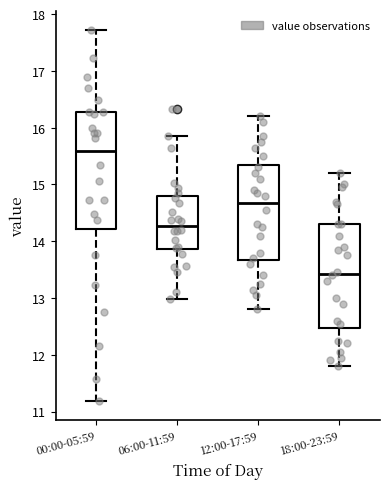

Where does the median line of the box for 18:00-23:59 sit on the y-axis? The values are not printed on the chart, so give them approximately, as read against the axis.

13.4